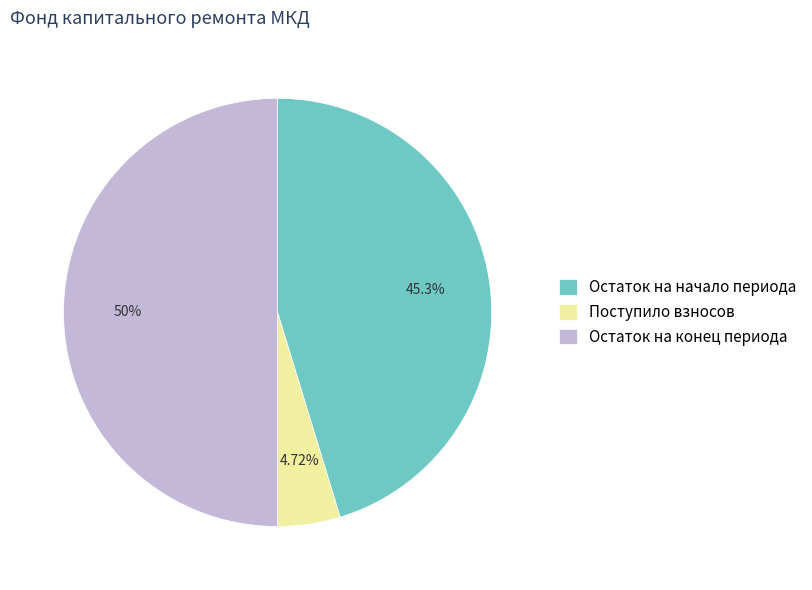

Between Остаток на начало периода and Остаток на конец периода, which is larger?

Остаток на конец периода